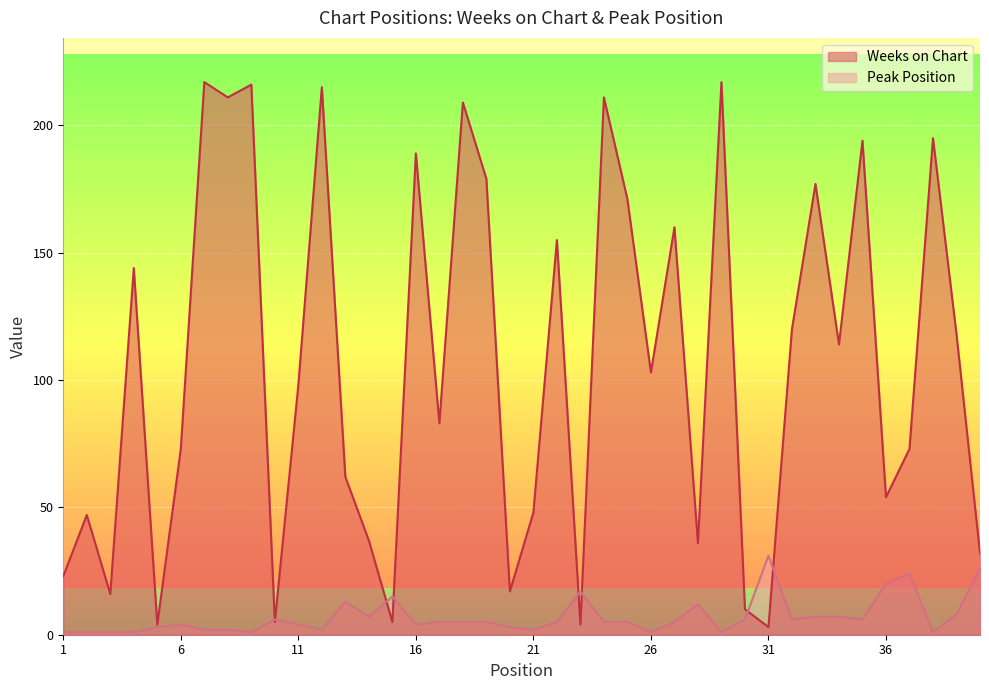

At how many categories does at least one series exceed 37?

28